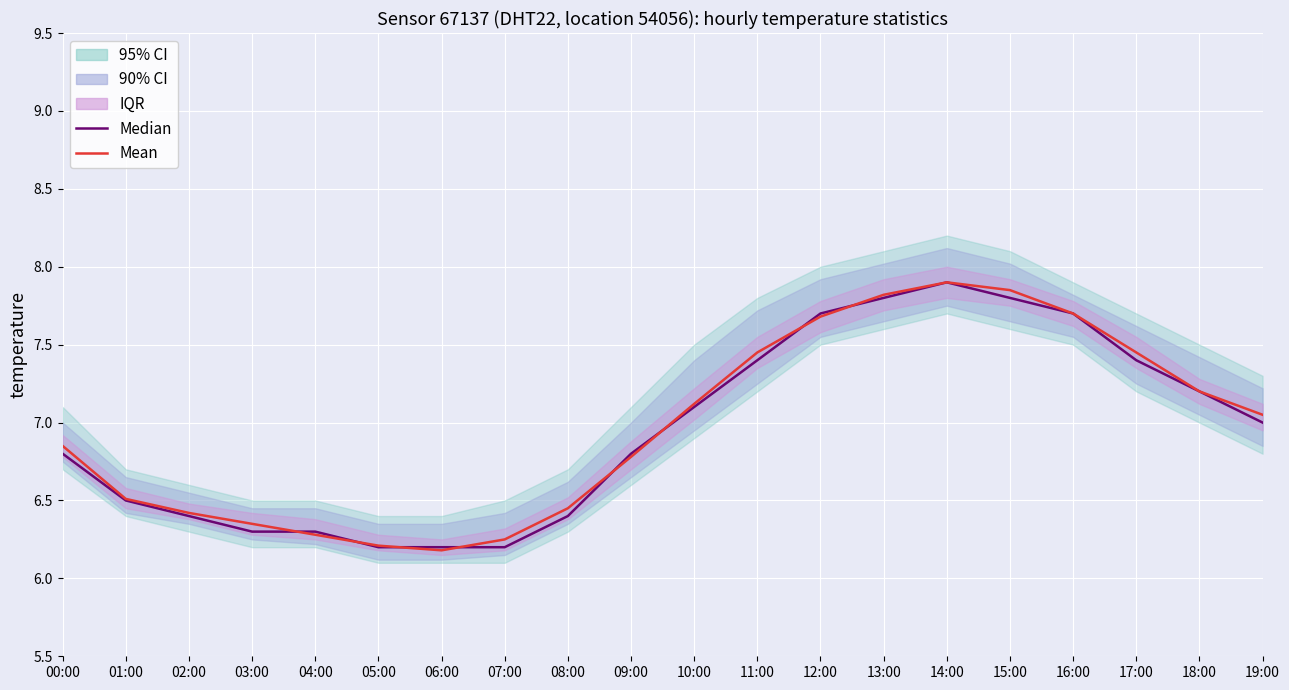

At which label does Median first exceed 7?

10:00